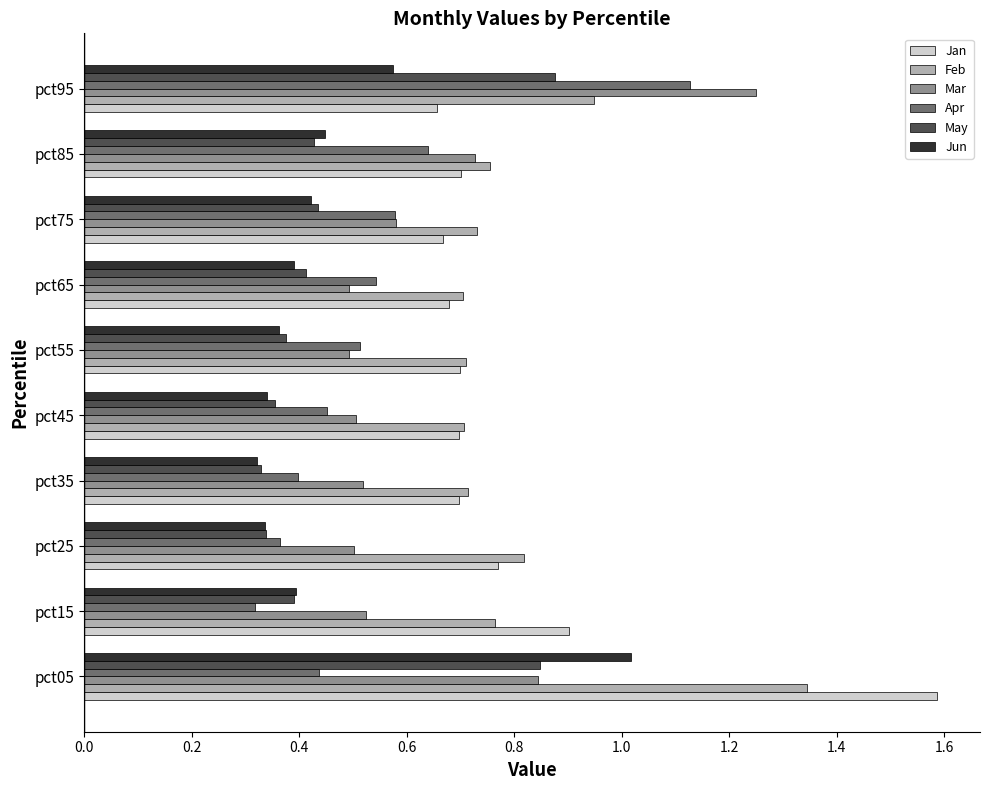

What is the difference between the second highest and minimum values in the Feb series?

0.2